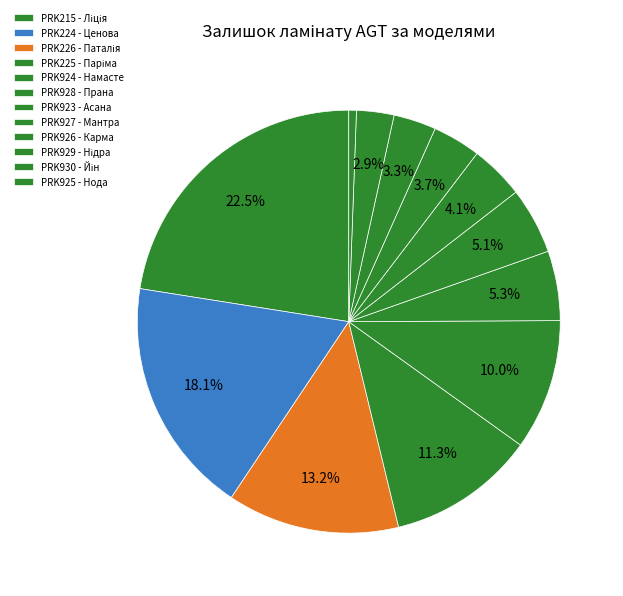

Is it true that PRK225 - Паріма is 2% of the pie?

False